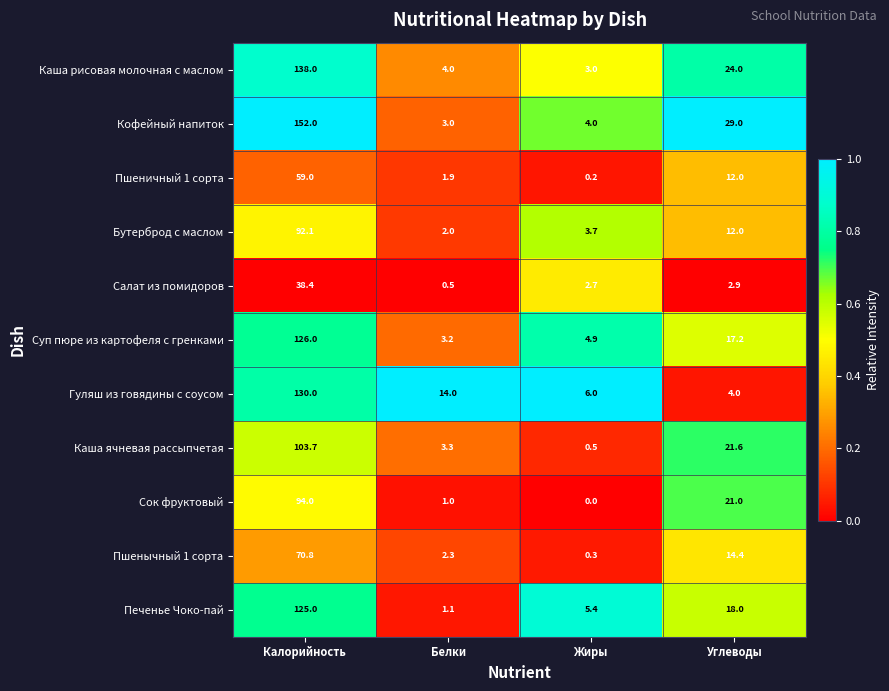

Is it true that Пшенычный 1 сорта equals 117.4 at Калорийность?

False